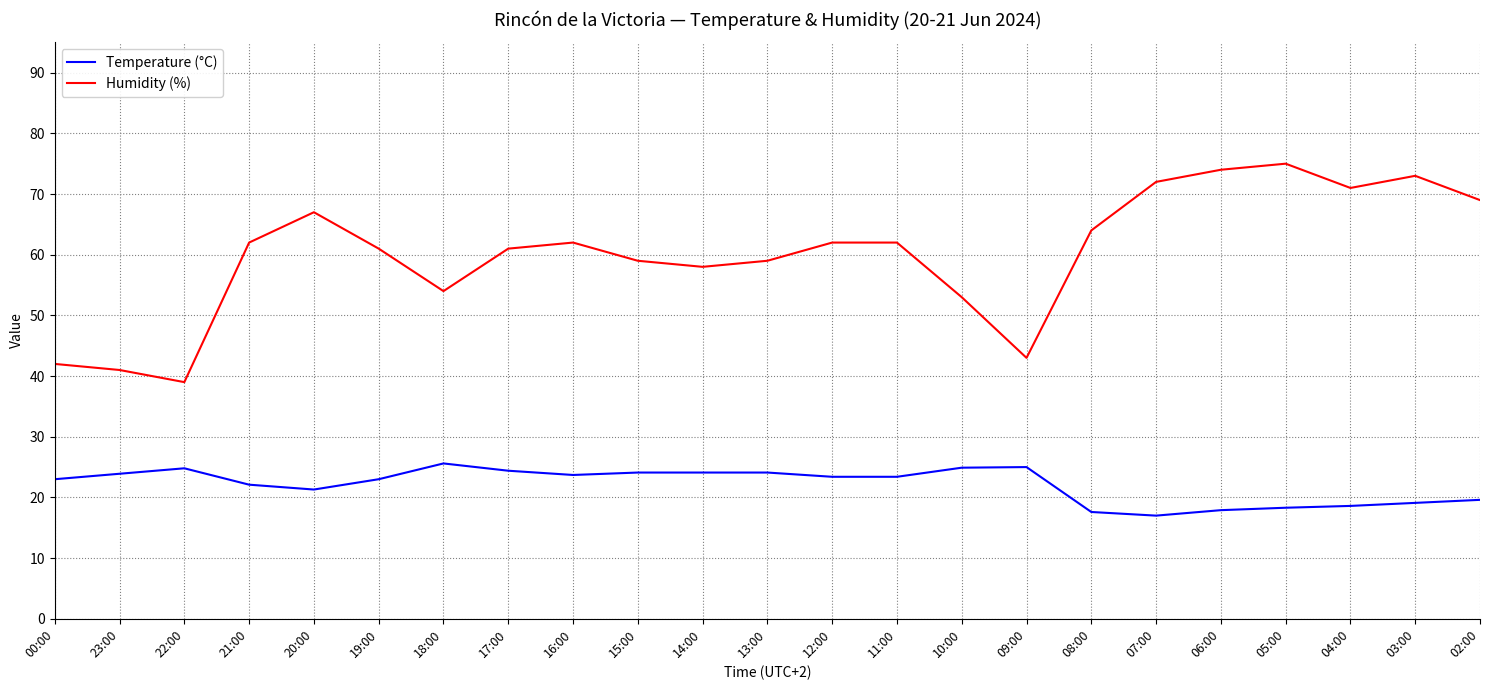

Between 08:00 and 04:00, which series saw the biggest shift?

Humidity (%)